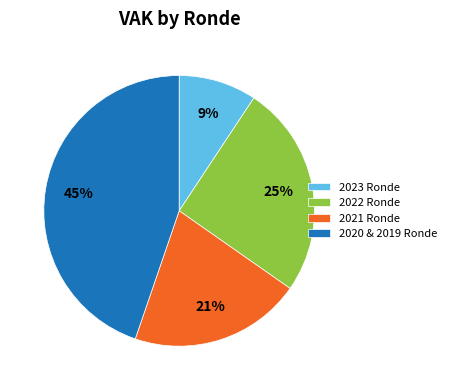

To the nearest percent, what is the average slice percentage?

25%